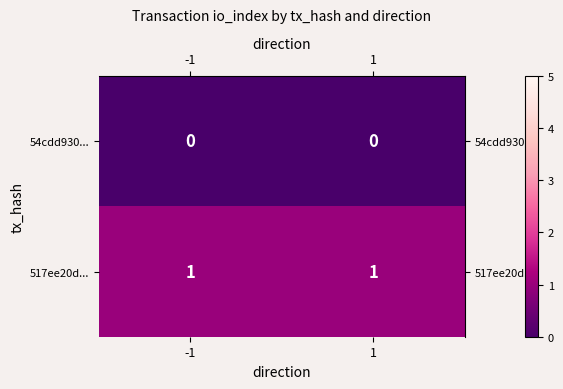

List the series in order of their peak value, highest first.

517ee20d..., 54cdd930...